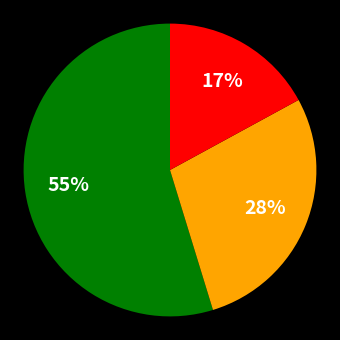

To the nearest percent, what is the average slice percentage?

33%